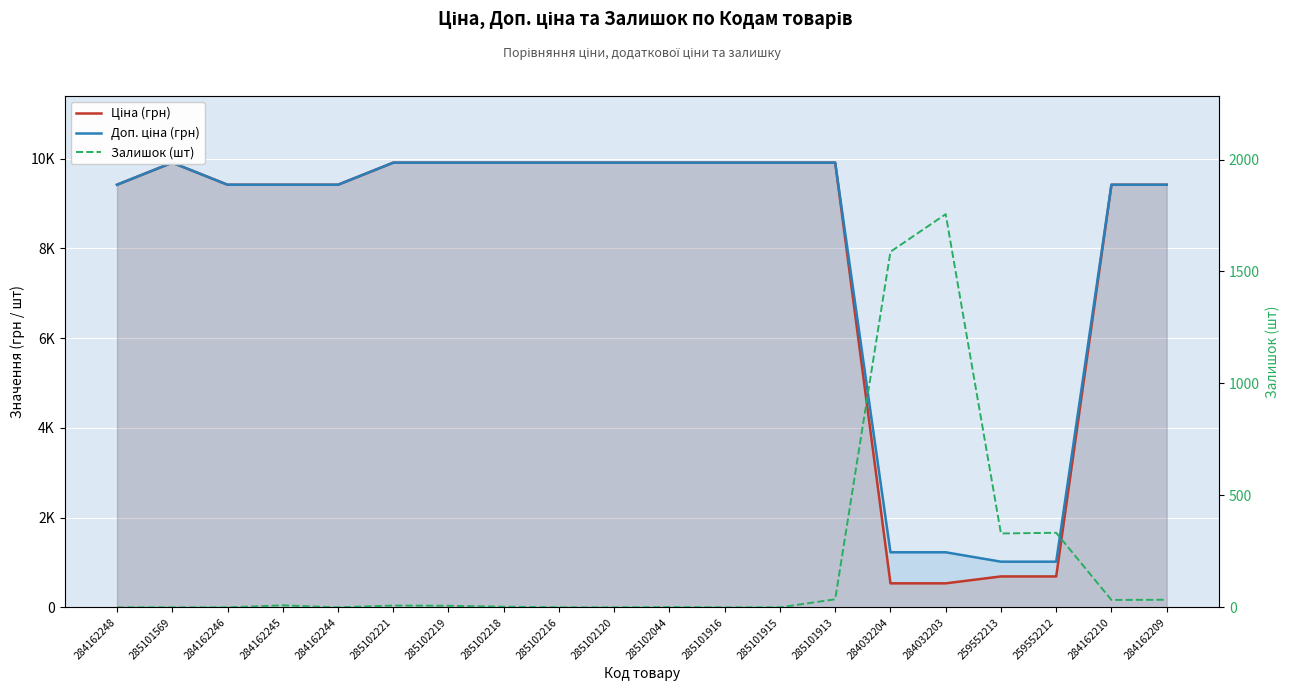

What is the average value of the Ціна (грн) series?

7901.8